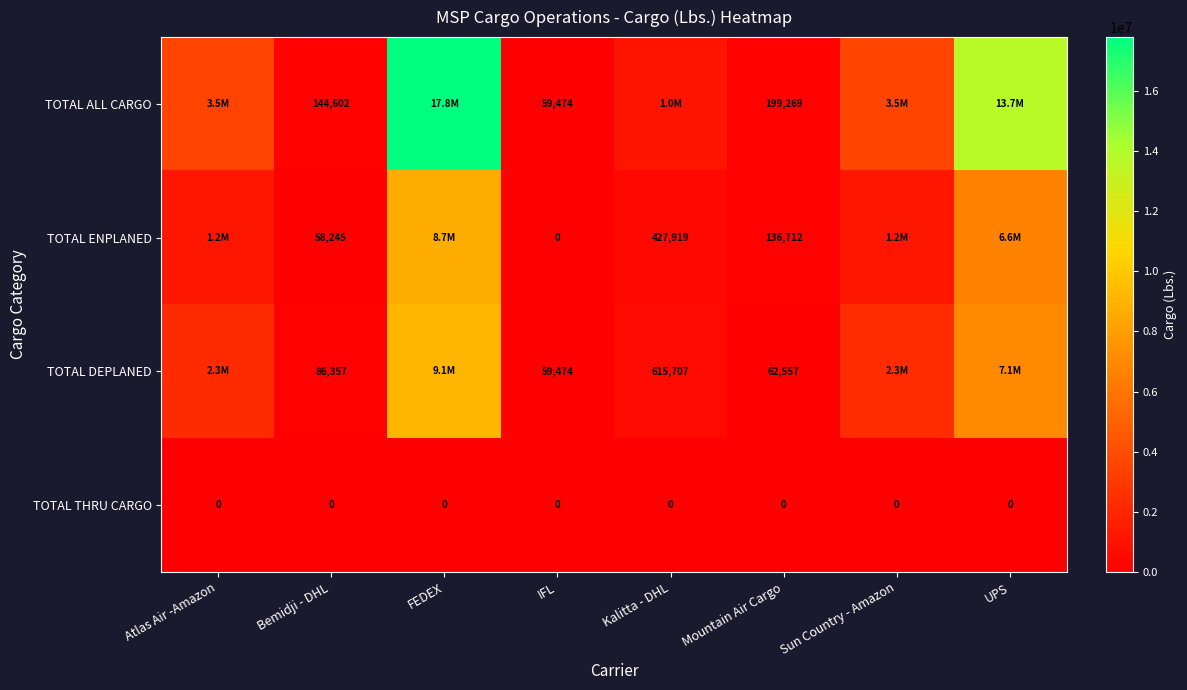

At Mountain Air Cargo, list the series in order from smallest to largest.

TOTAL THRU CARGO, TOTAL DEPLANED, TOTAL ENPLANED, TOTAL ALL CARGO